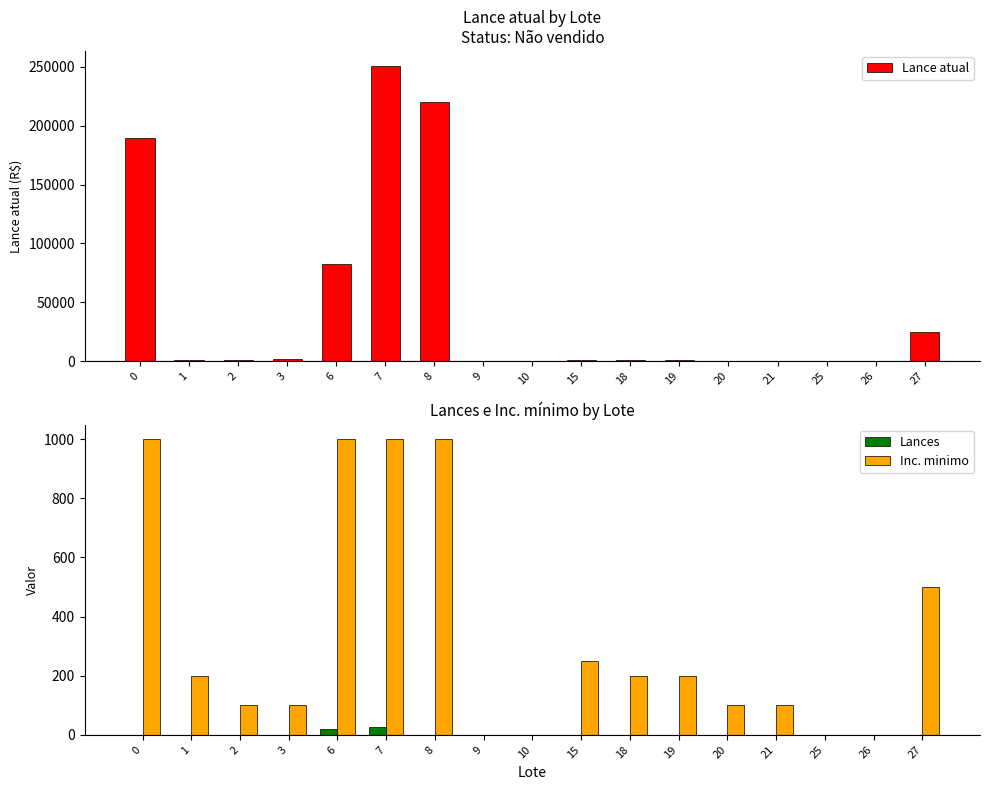

What is the value of the Inc. minimo bar at the 14th from the left?

100.0